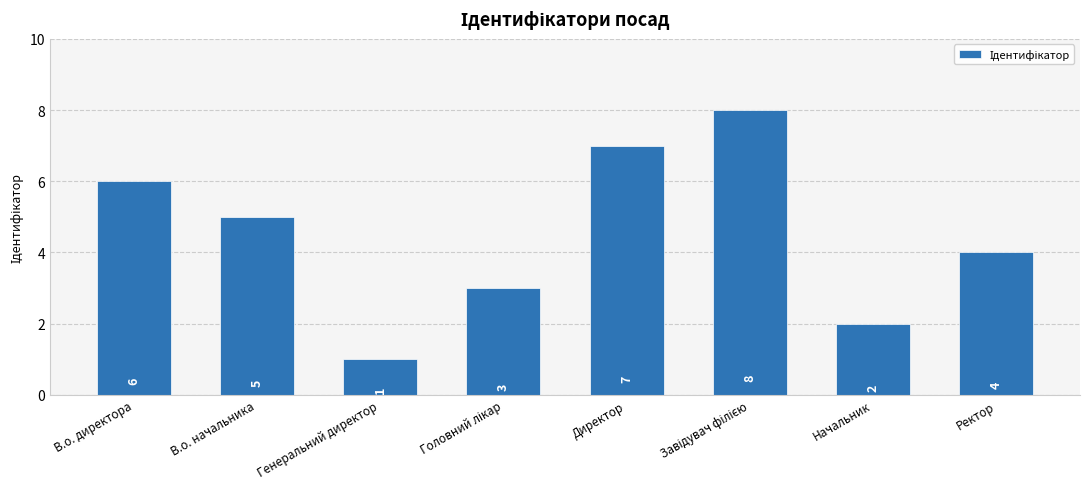

What is the value of the 1st bar from the left?

6